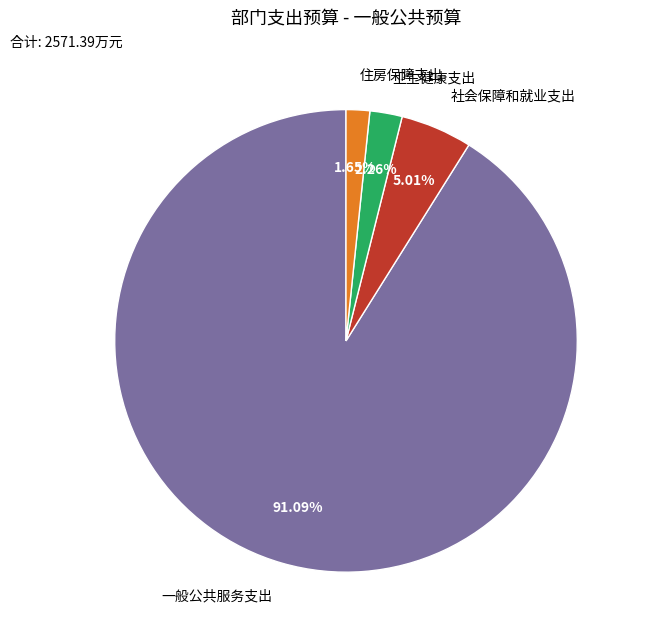

To the nearest percent, what portion does 社会保障和就业支出 represent?

5%